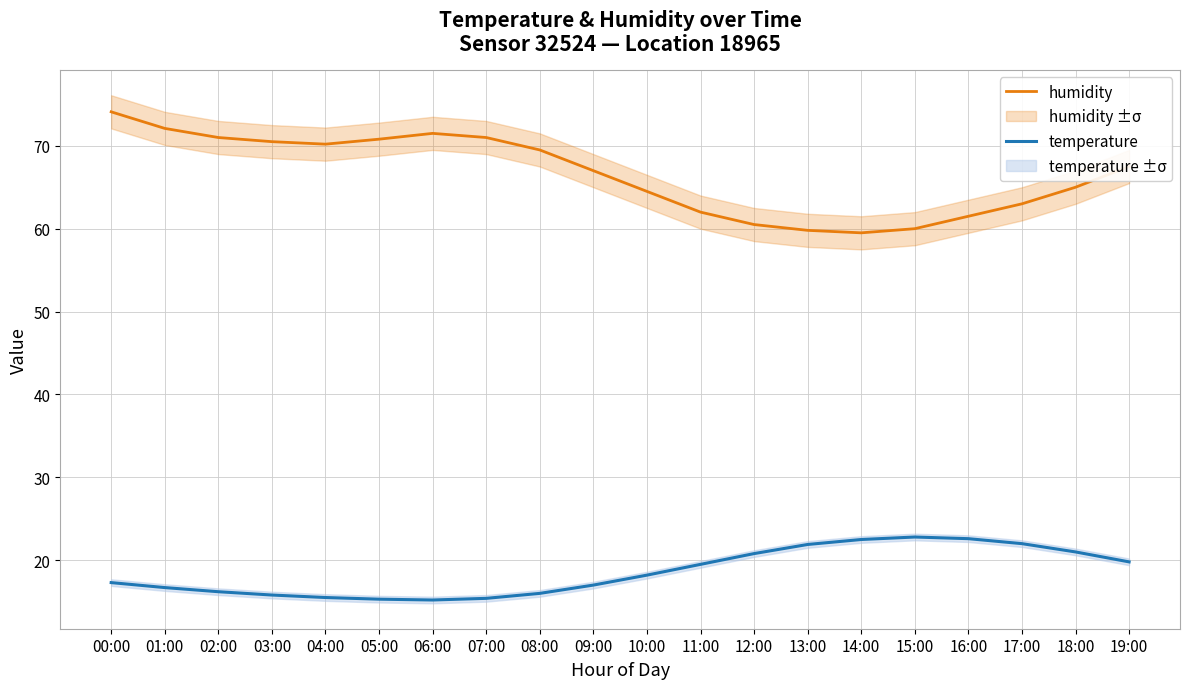

How many distinct data groups are displayed?

2